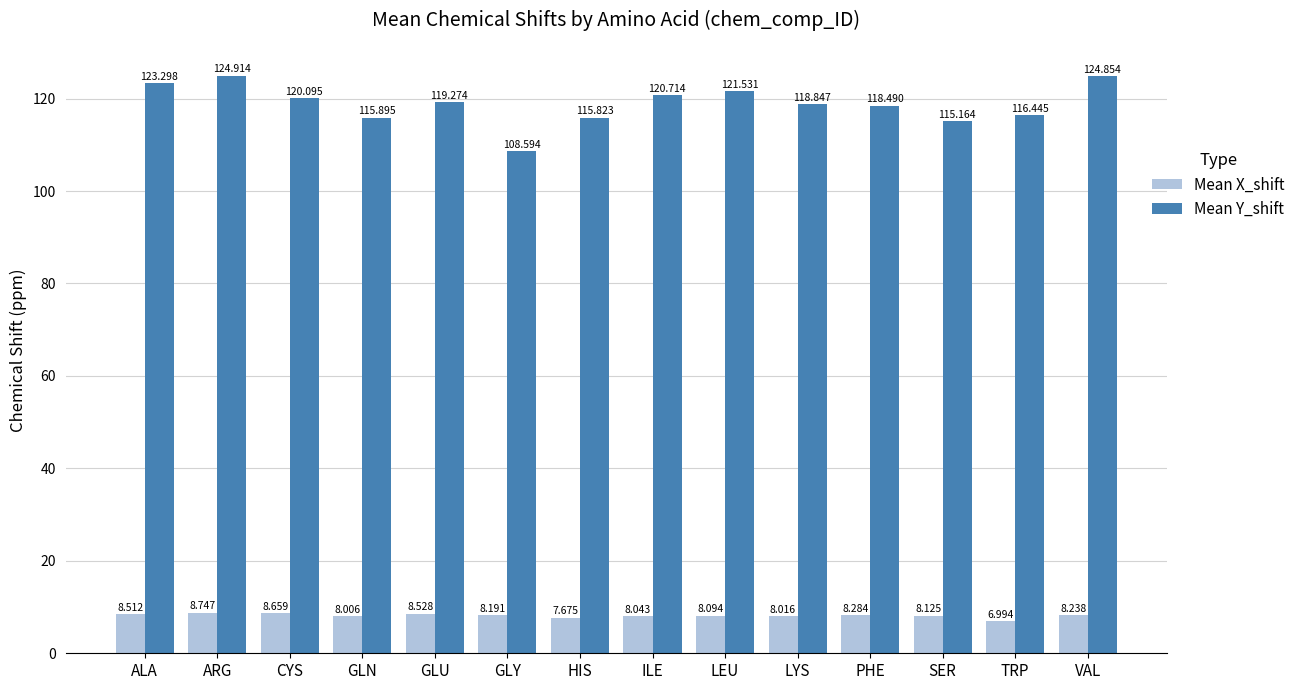

The value of Mean X_shift at LEU is 3.4. True or false?

False